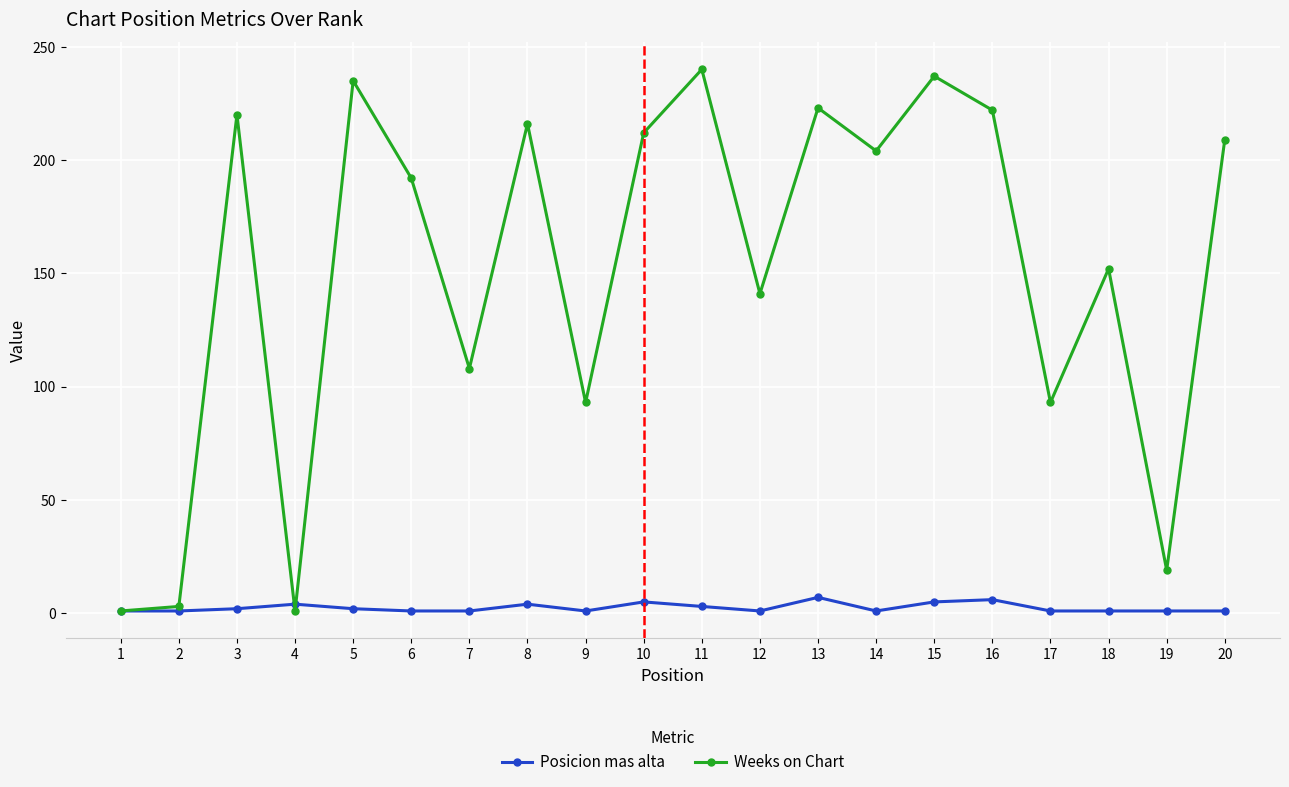

Which series has the widest spread of values?

Weeks on Chart